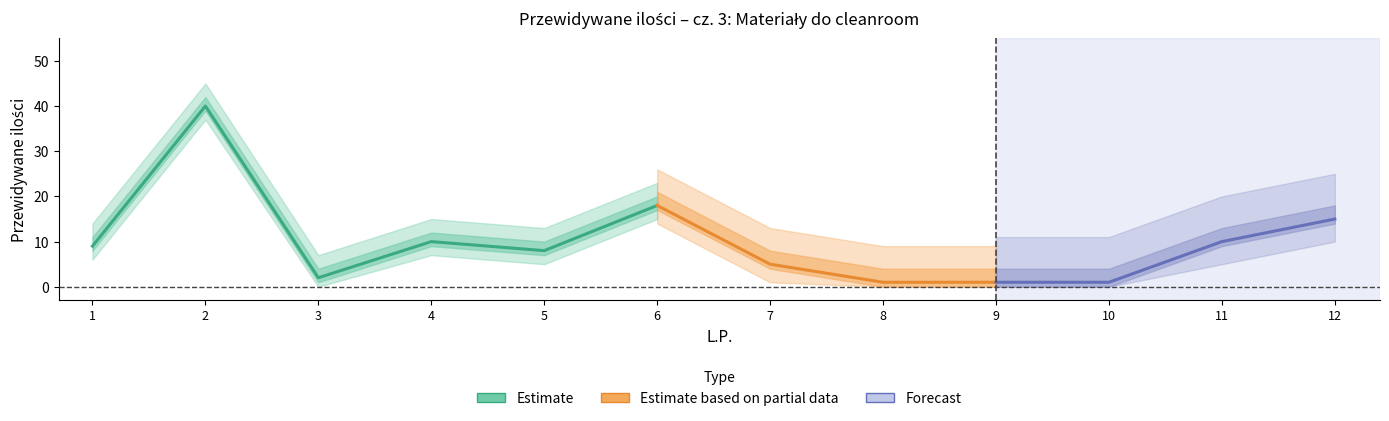

Rank the categories by value from lowest to highest.

8, 9, 10, 3, 7, 5, 1, 4, 11, 12, 6, 2